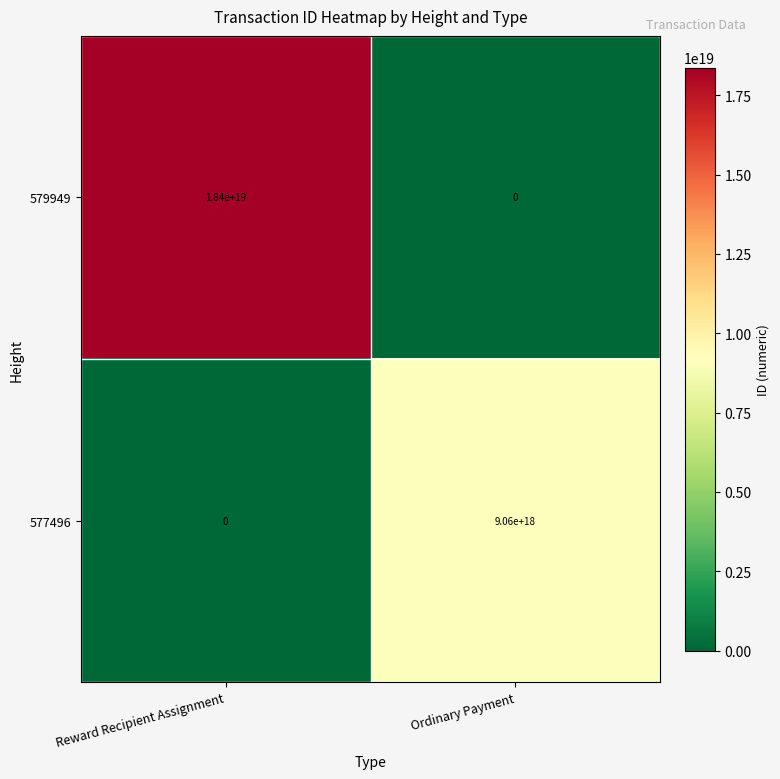

At which label is 579949 closest to 9200000000000000000?

Reward Recipient Assignment